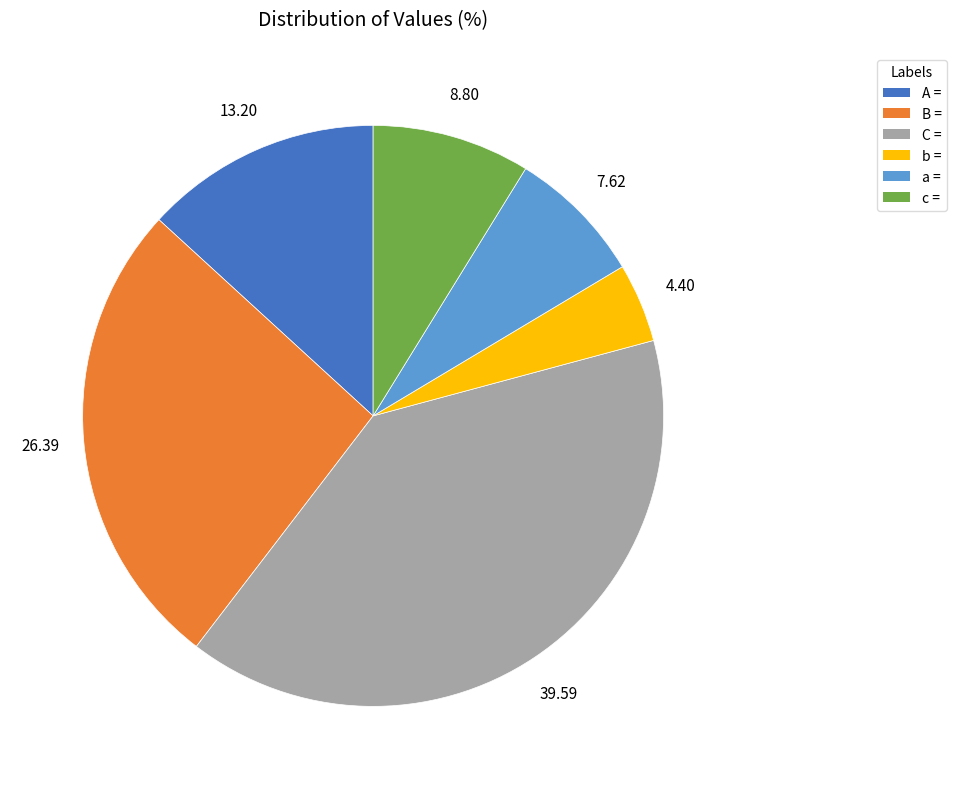

What is the smallest slice in the pie chart?

b =